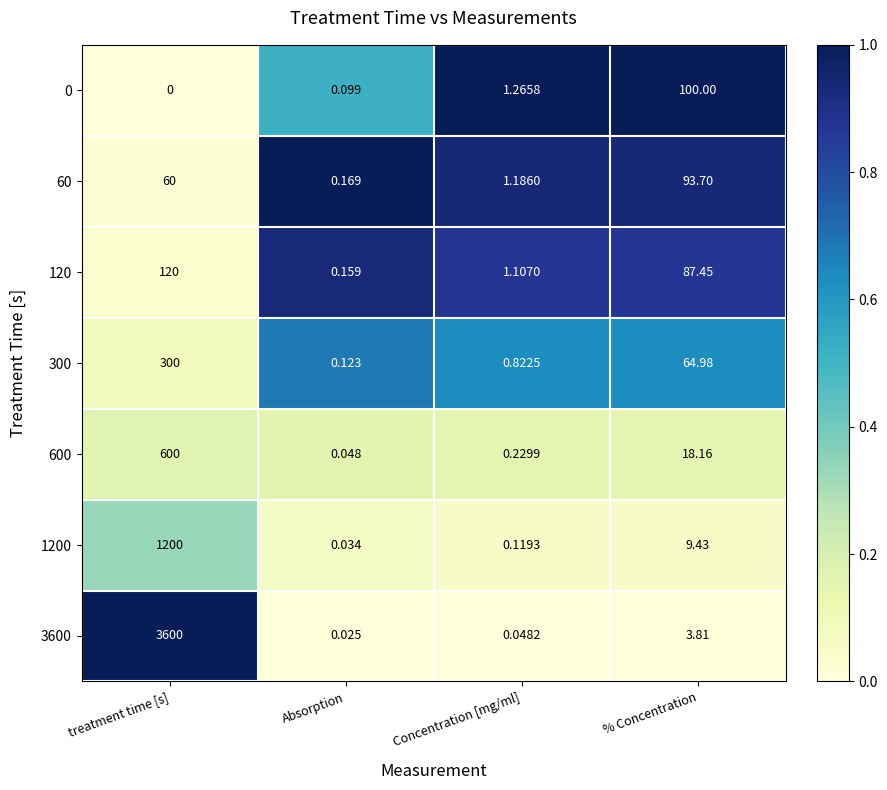

Rank the categories by 3600 value from highest to lowest.

treatment time [s], % Concentration, Concentration [mg/ml], Absorption